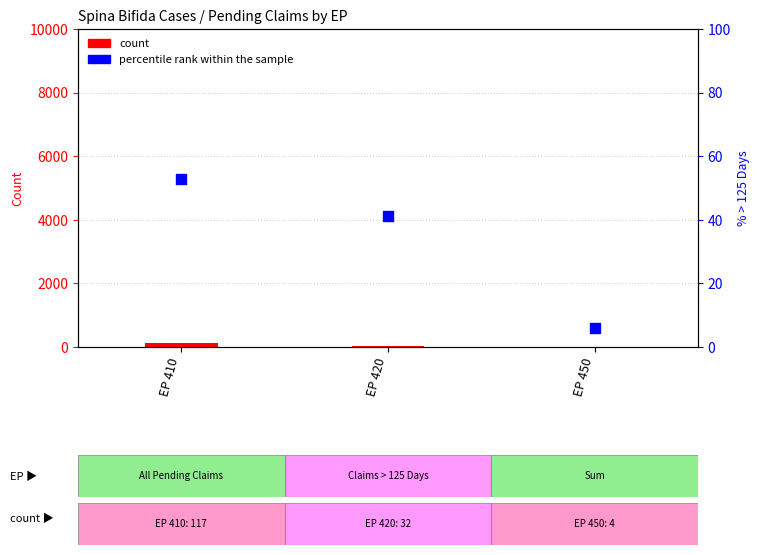

Which series contains the lowest Y value?

count